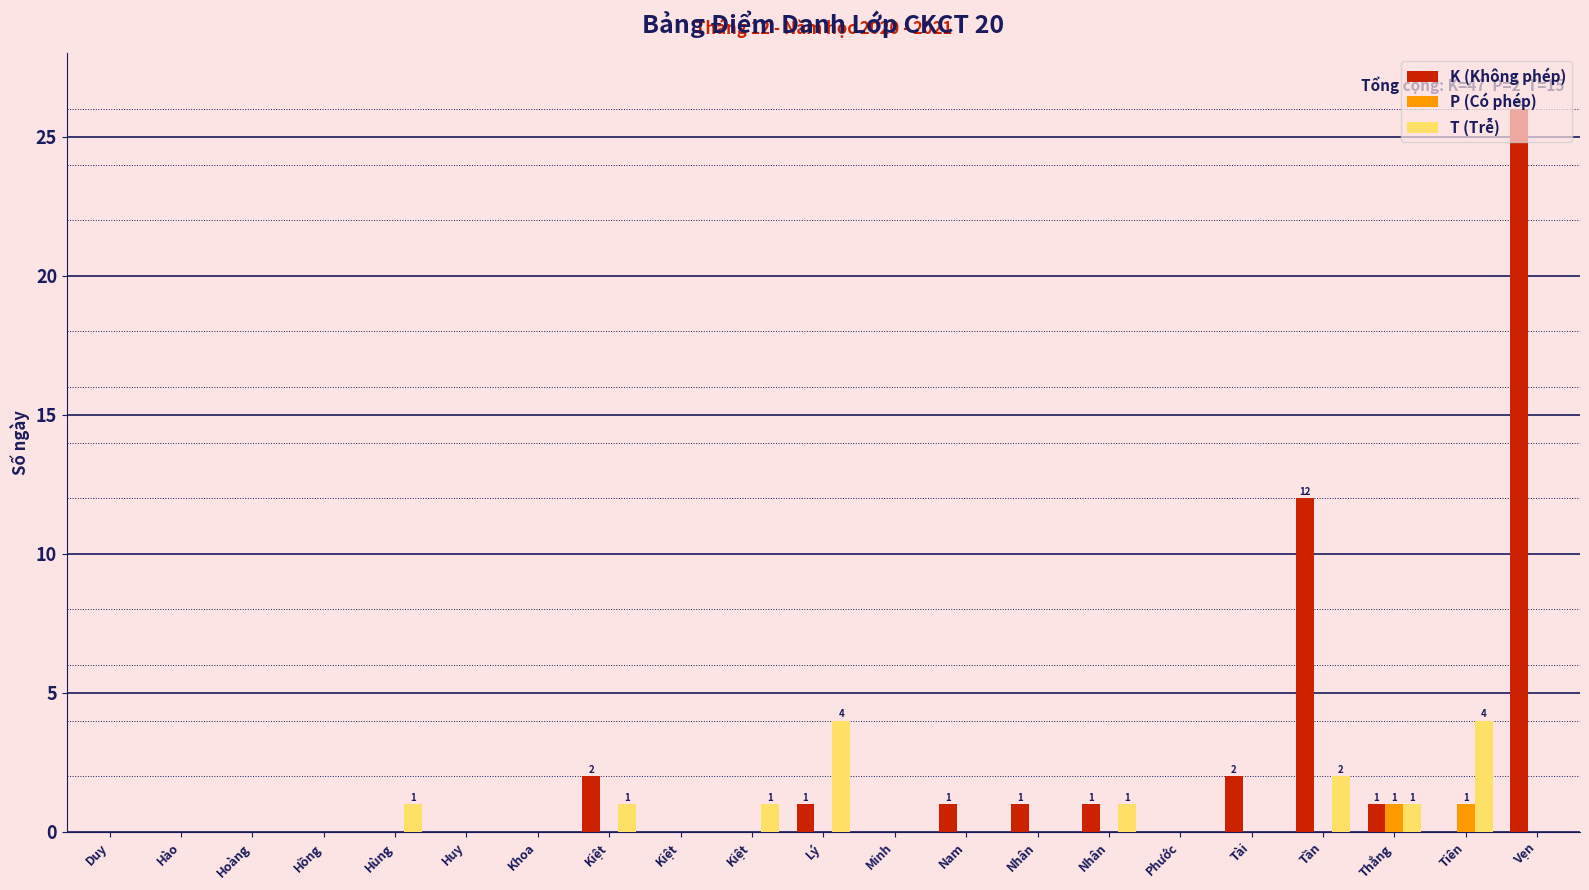

Count the number of data series in this chart.

3